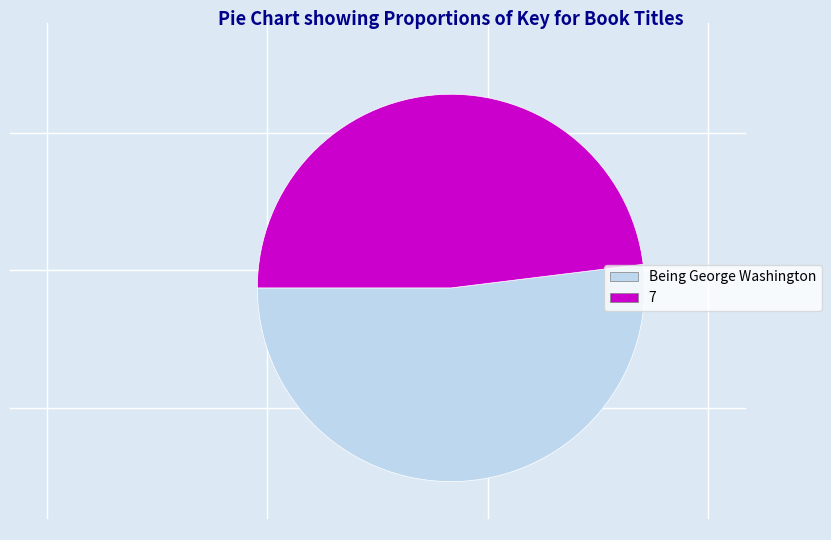

How many slices are in this pie chart?

2